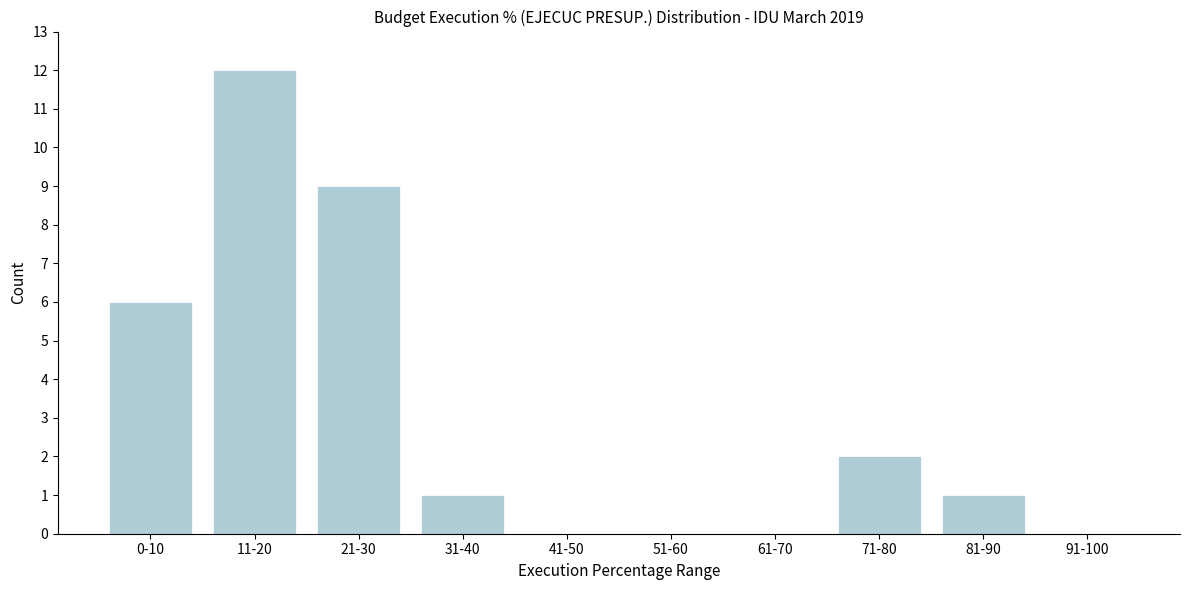

Reading left to right, extract all data points from this chart.

0-10=6	11-20=12	21-30=9	31-40=1	41-50=0	51-60=0	61-70=0	71-80=2	81-90=1	91-100=0